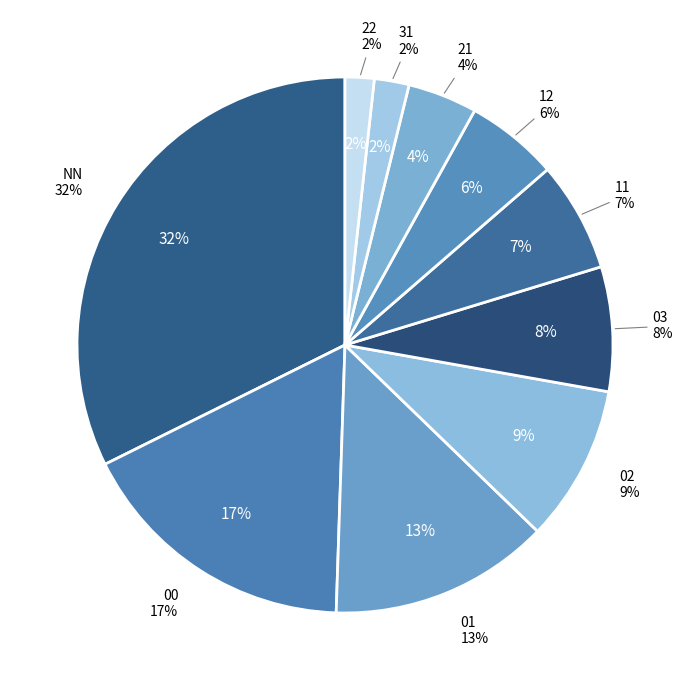

Combined, do 11 and 12 account for over 50%?

No